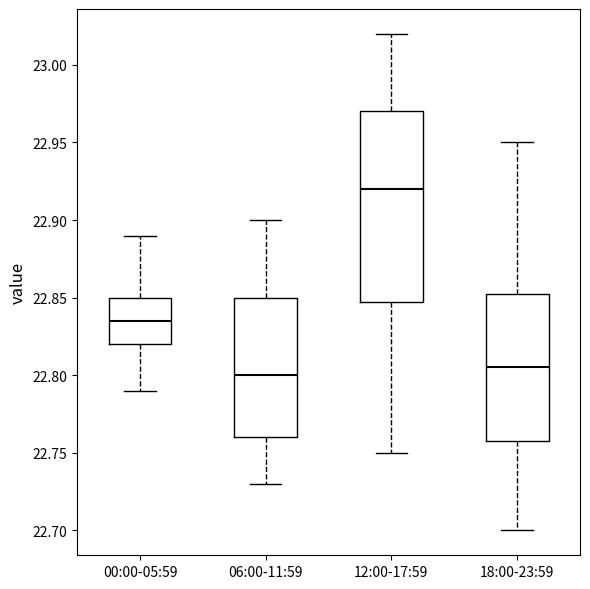

Reading left to right, read every box against the y-axis: the position of its median line, the range the box covers, and the ends of its whiskers. The values are not printed on the chart, so give them approximately, as read against the axis.

00:00-05:59: median 22.835, box 22.820 to 22.850, whiskers 22.790 to 22.890
06:00-11:59: median 22.800, box 22.760 to 22.850, whiskers 22.730 to 22.900
12:00-17:59: median 22.920, box 22.850 to 22.970, whiskers 22.750 to 23.020
18:00-23:59: median 22.805, box 22.760 to 22.855, whiskers 22.700 to 22.950